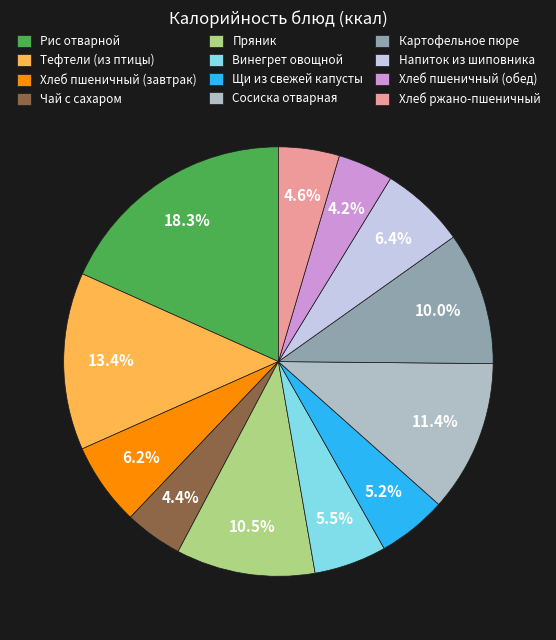

Which category has the biggest portion of the pie?

Рис отварной